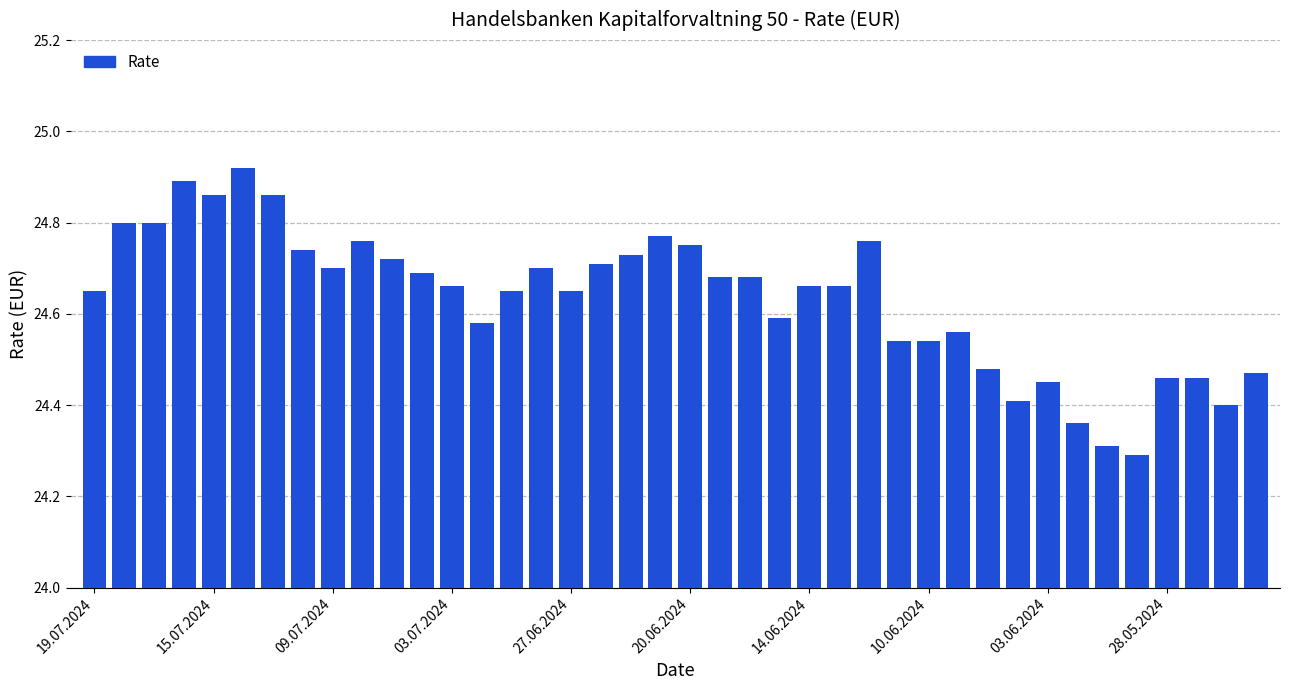

What is the difference between the maximum and minimum values?

0.6